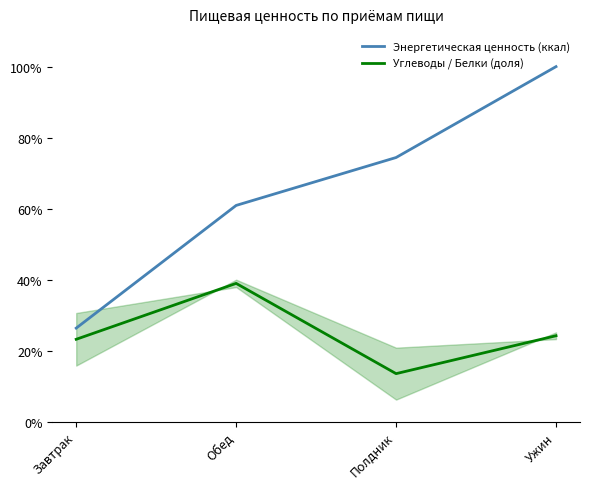

What is the total value across all series at Обед?

99.9